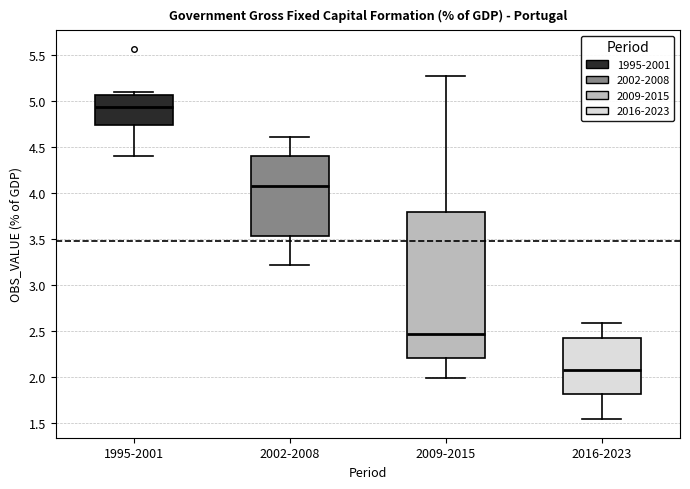

Which box has the lowest median line?

2016-2023